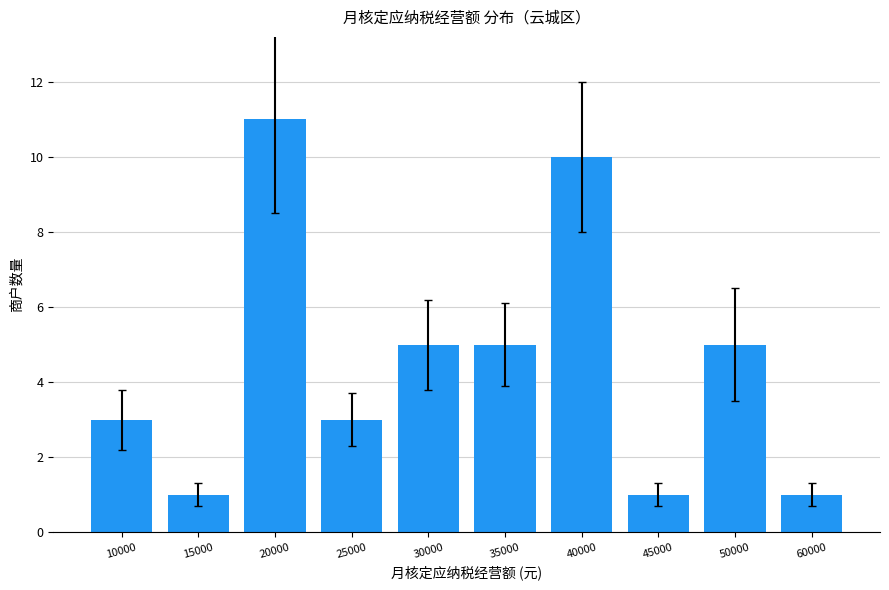

What is the value of the 4th bar from the left?

3